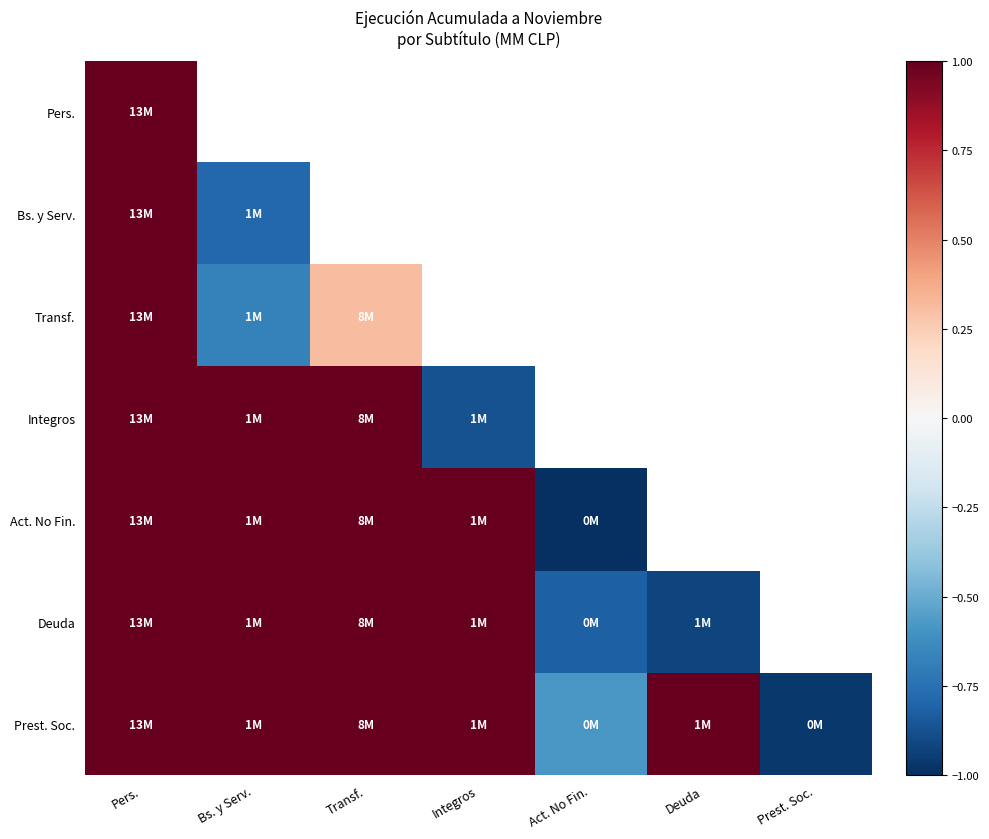

At which label does Integros reach its minimum?

Integros